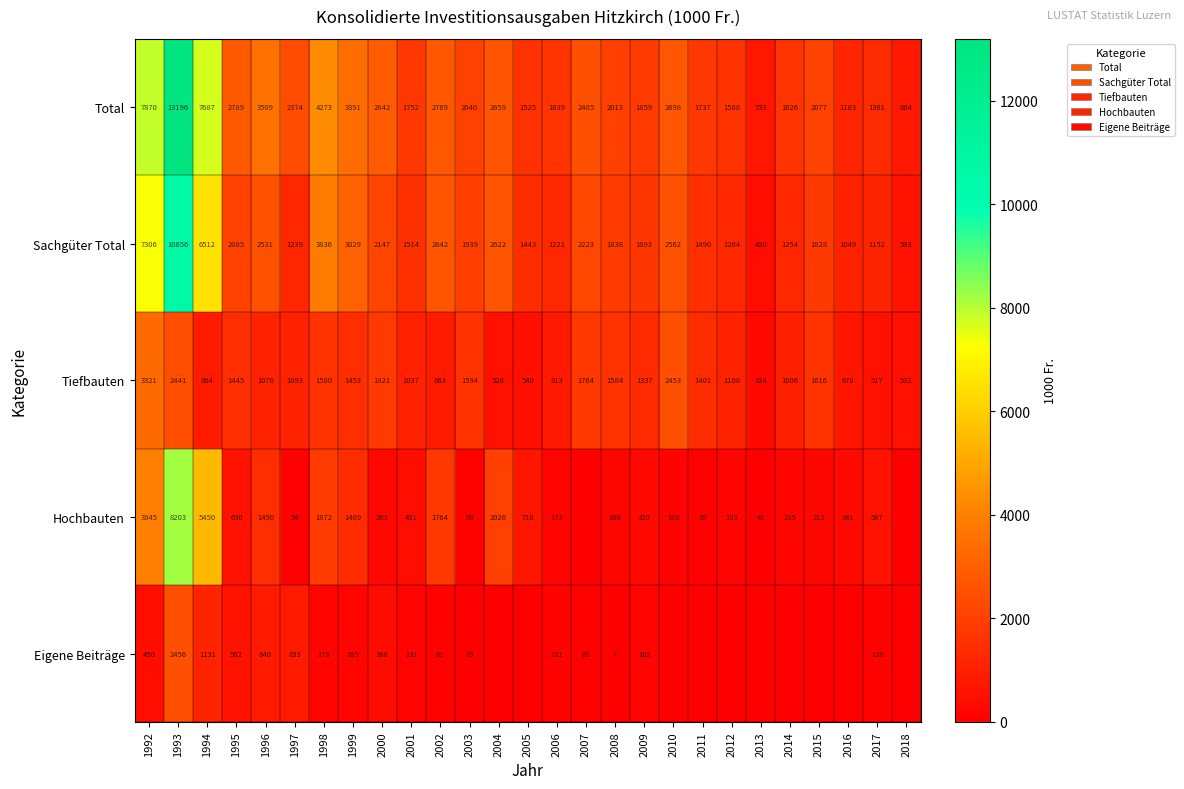

Which has a higher value, 2001 or 1994?

1994